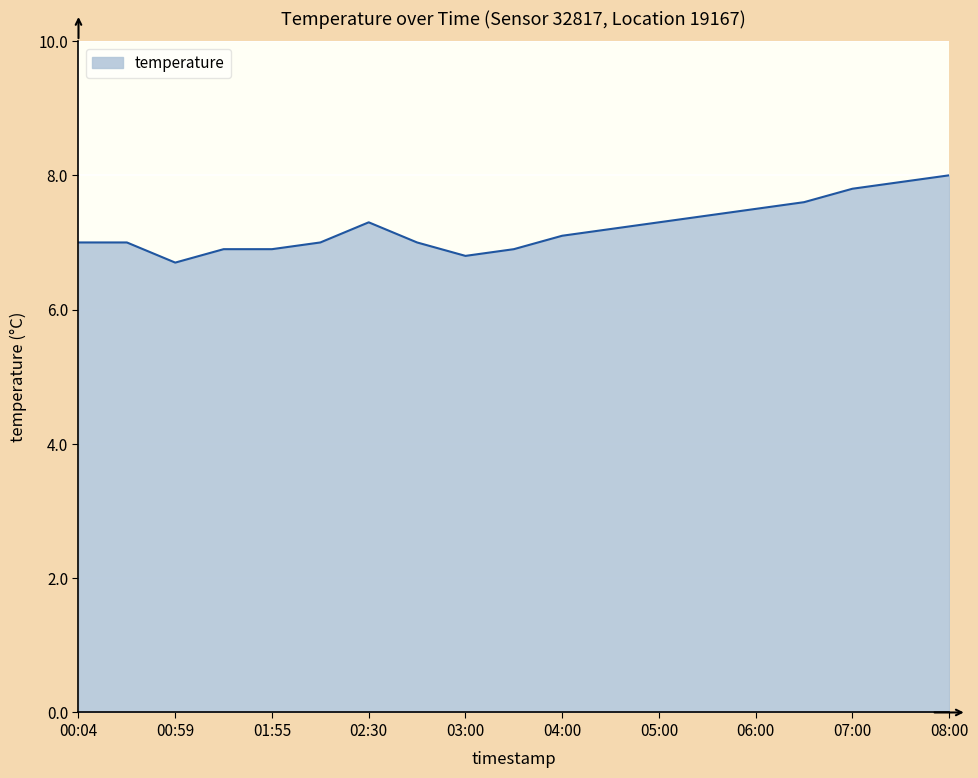

What is the difference between the maximum and minimum values?

1.3